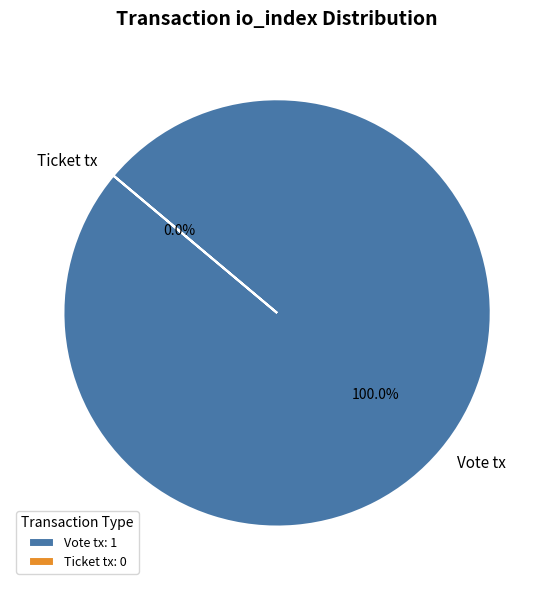

The Ticket tx slice represents 1% of the pie. True or false?

False